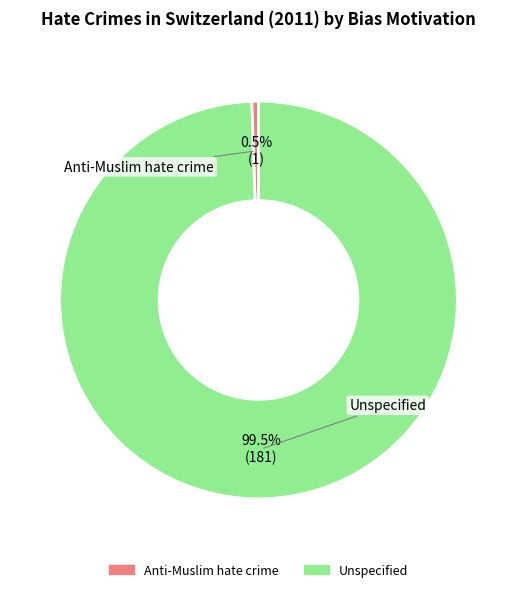

Does Anti-Muslim hate crime represent more than half of the total?

No